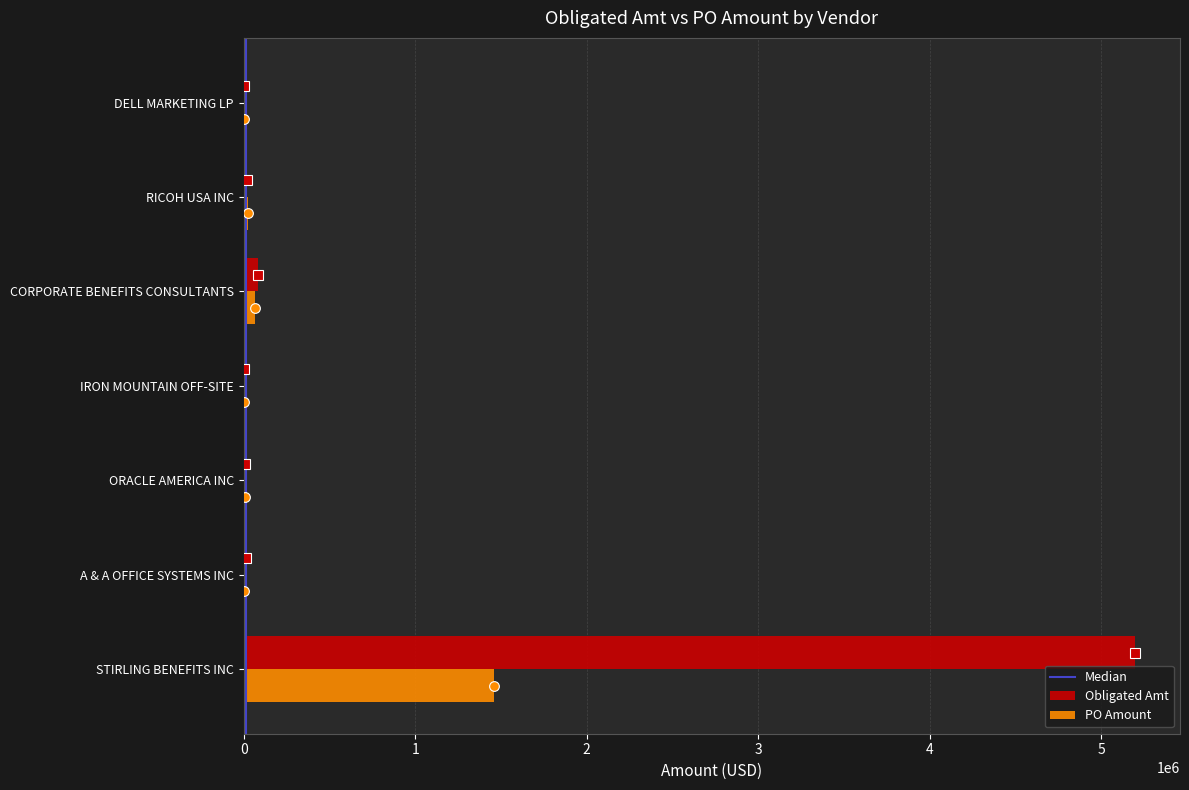

Which series has the largest range (max minus min)?

Obligated Amt